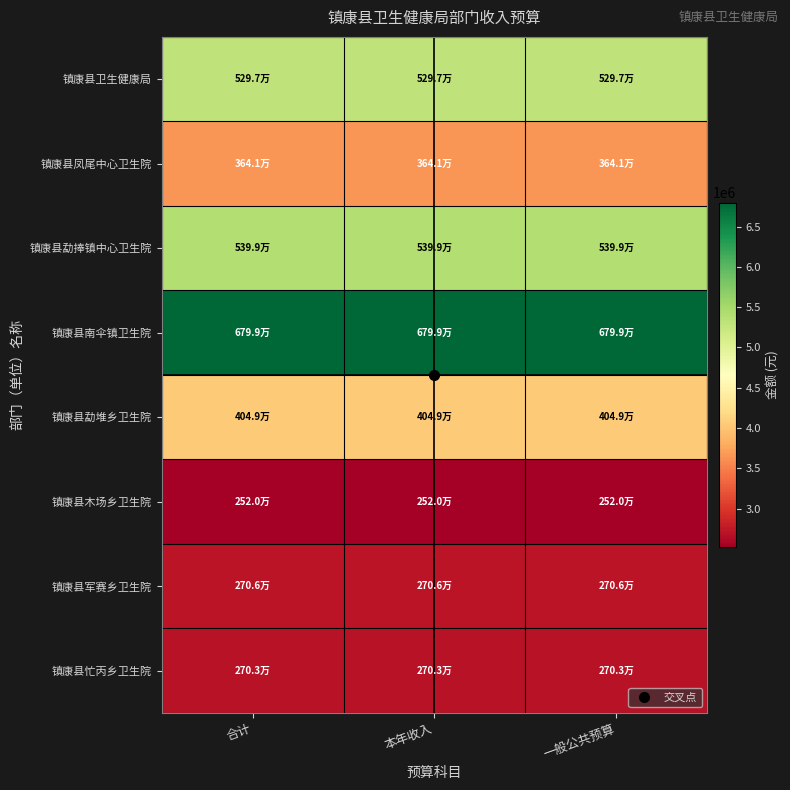

Reading left to right, list all the values displayed in this chart.

镇康县卫生健康局: 合计=5296534.7	本年收入=5296534.7	一般公共预算=5296534.7
镇康县凤尾中心卫生院: 合计=3641316.4	本年收入=3641316.4	一般公共预算=3641316.4
镇康县勐捧镇中心卫生院: 合计=5399125.9	本年收入=5399125.9	一般公共预算=5399125.9
镇康县南伞镇卫生院: 合计=6798677.1	本年收入=6798677.1	一般公共预算=6798677.1
镇康县勐堆乡卫生院: 合计=4049444.6	本年收入=4049444.6	一般公共预算=4049444.6
镇康县木场乡卫生院: 合计=2520232.0	本年收入=2520232.0	一般公共预算=2520232.0
镇康县军赛乡卫生院: 合计=2705986.3	本年收入=2705986.3	一般公共预算=2705986.3
镇康县忙丙乡卫生院: 合计=2702935.2	本年收入=2702935.2	一般公共预算=2702935.2